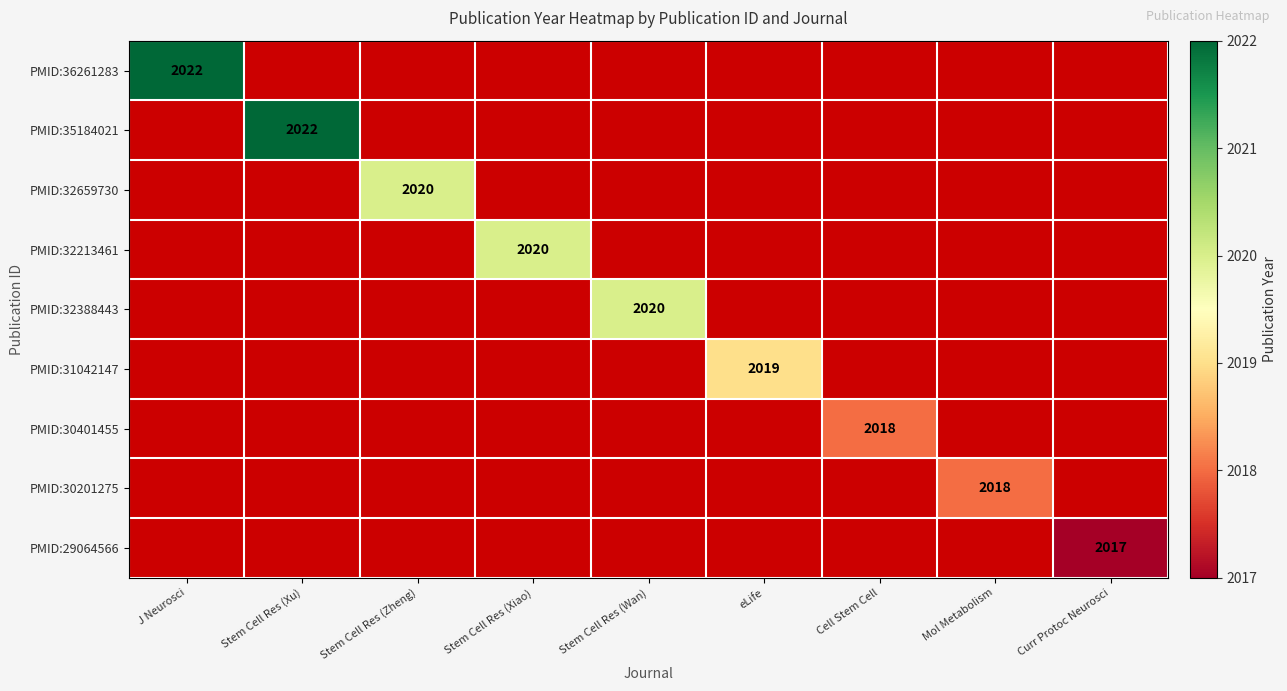

Which has a higher value, eLife or Stem Cell Res (Zheng)?

Stem Cell Res (Zheng)